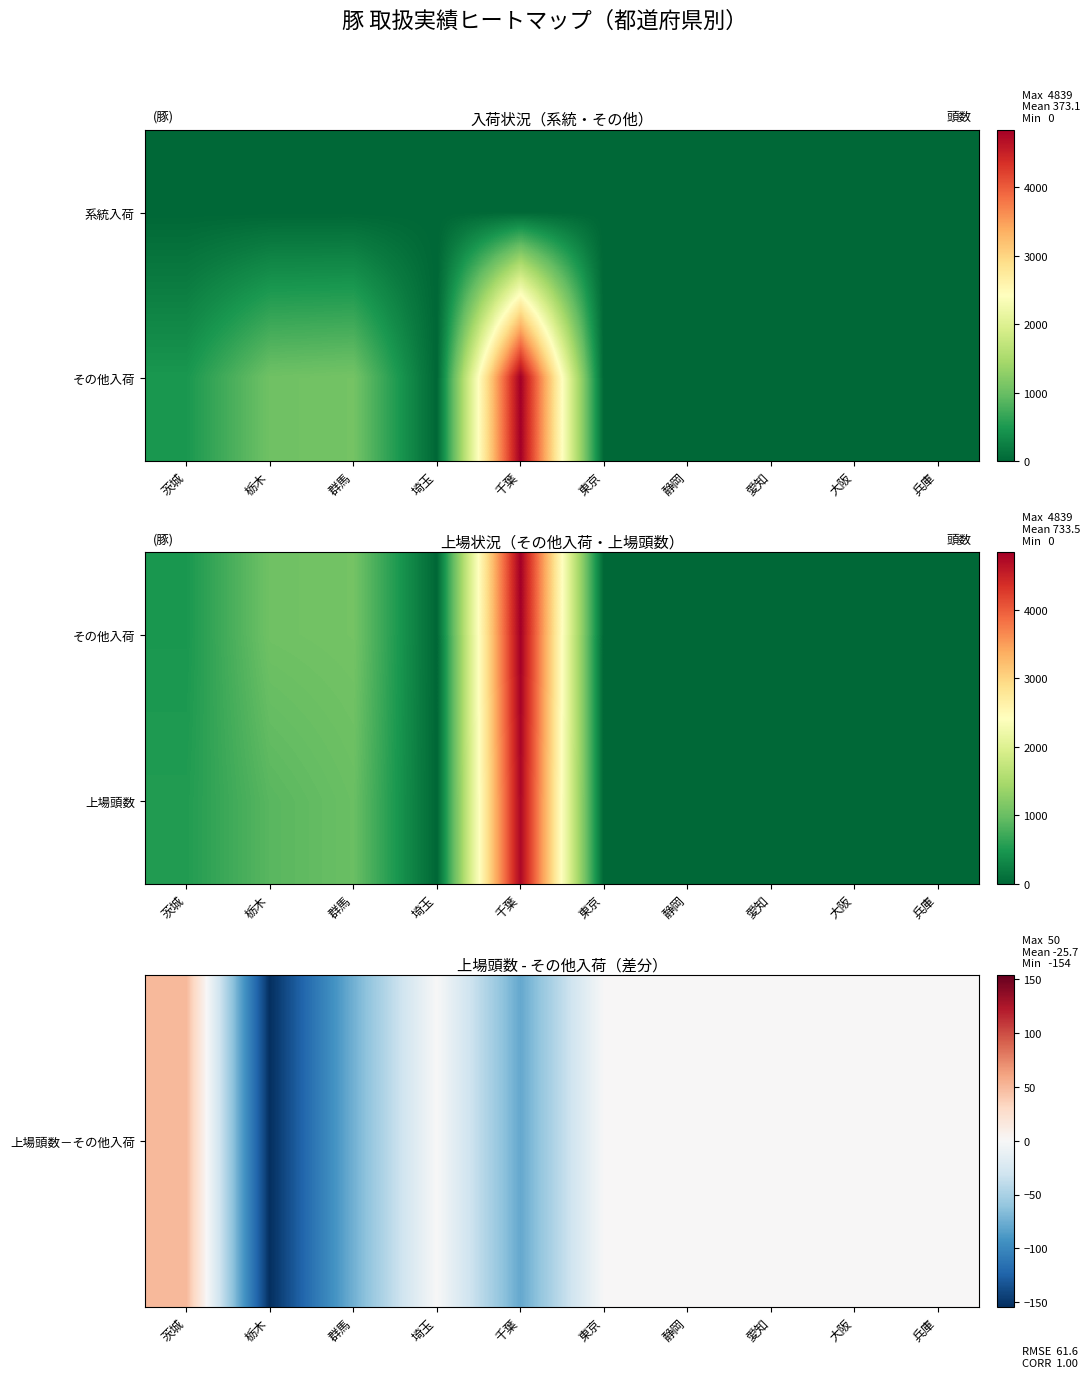

What is the difference between the maximum and minimum values in the 上場頭数－その他入荷 series?

204